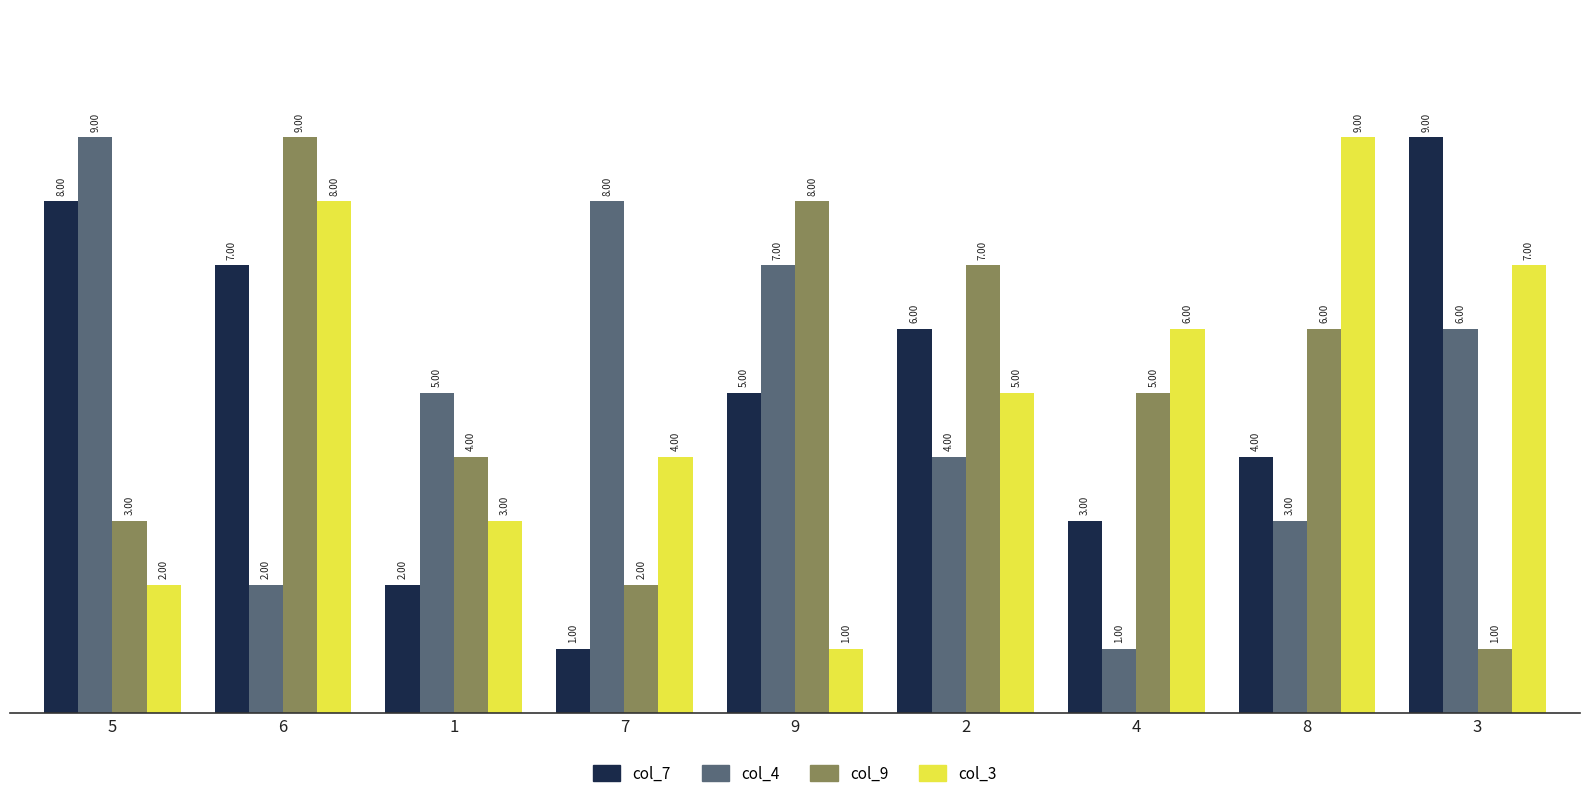

List the labels in order of col_7 value, largest first.

3, 5, 6, 2, 9, 8, 4, 1, 7